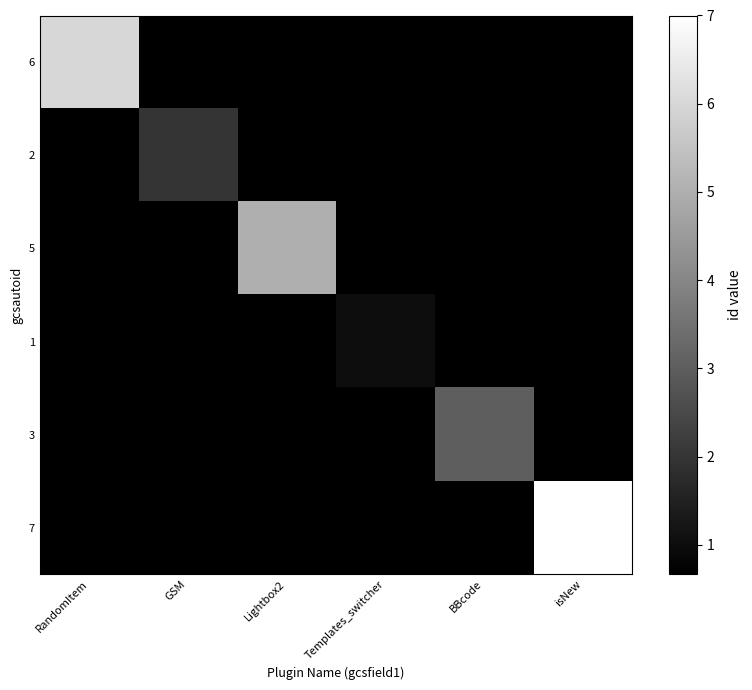

What is the spread (max minus min) of values at GSM?

1.3